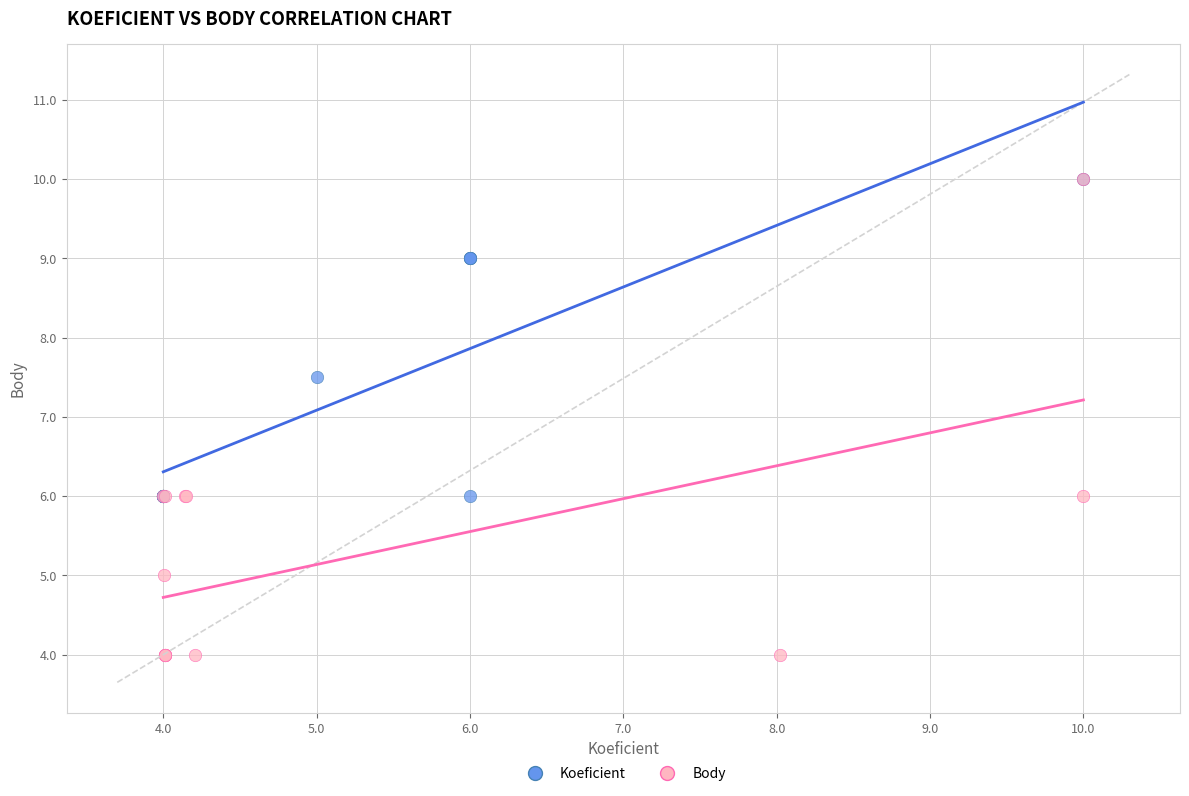

Which series contains the lowest Y value?

Body